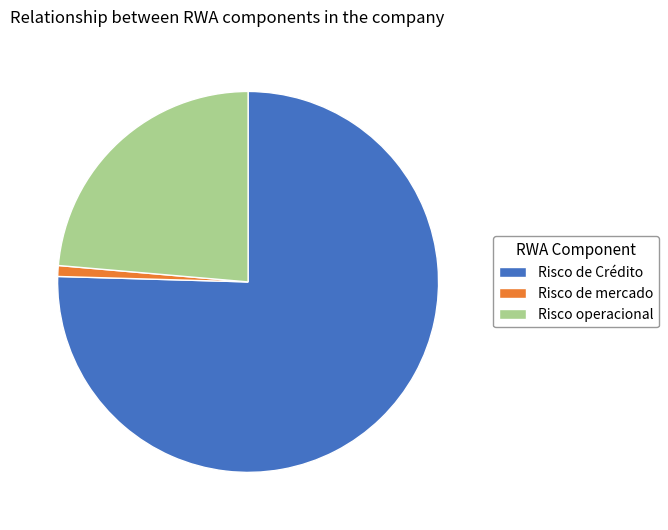

What is the majority slice?

Risco de Crédito